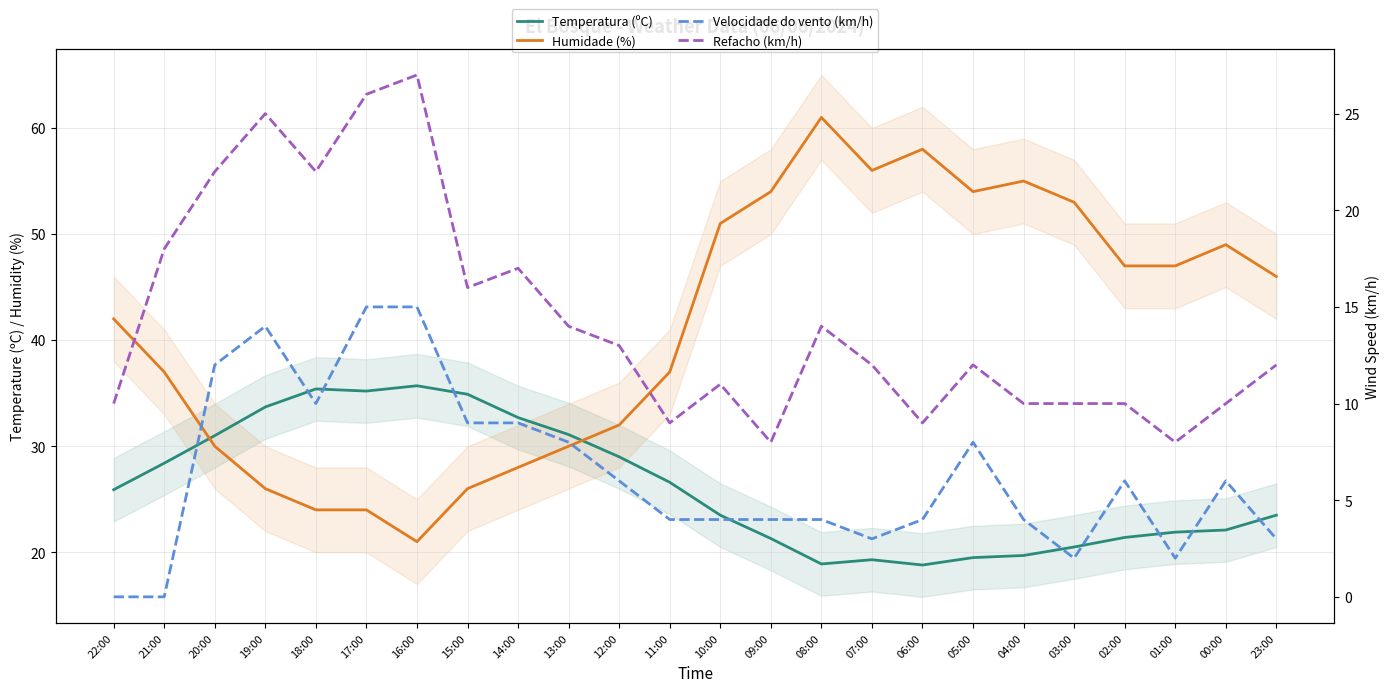

What is the value of the Refacho (km/h) point at the 18th from the left?

12.0